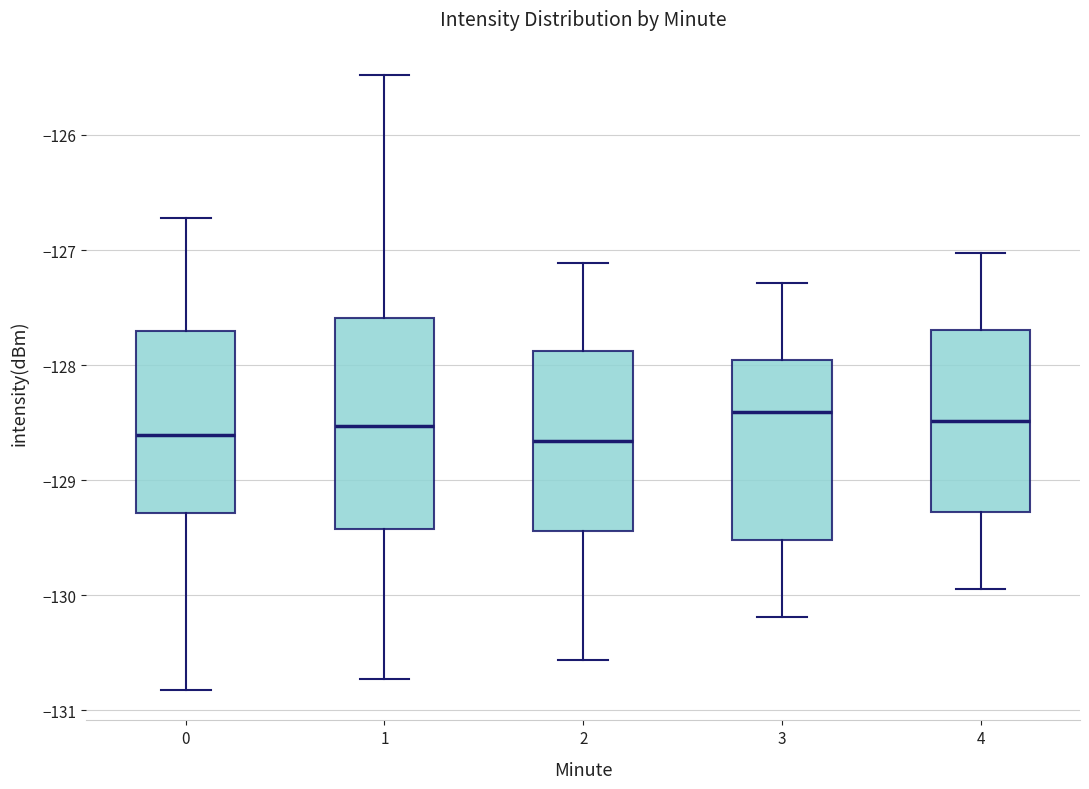

Reading left to right, transcribe this box plot: for each box, give where its median line is, the range the box spans, and where its two whiskers end, as read against the y-axis. The values are not printed on the chart, so give them approximately, as read against the axis.

0: median -128.6, box -129.3 to -127.7, whiskers -130.8 to -126.7
1: median -128.5, box -129.4 to -127.6, whiskers -130.7 to -125.5
2: median -128.7, box -129.4 to -127.9, whiskers -130.6 to -127.1
3: median -128.4, box -129.5 to -128.0, whiskers -130.2 to -127.3
4: median -128.5, box -129.3 to -127.7, whiskers -129.9 to -127.0